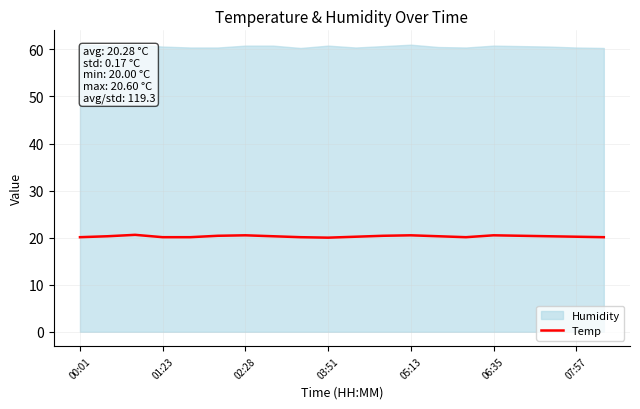

The value at 13 is 4.8. True or false?

False